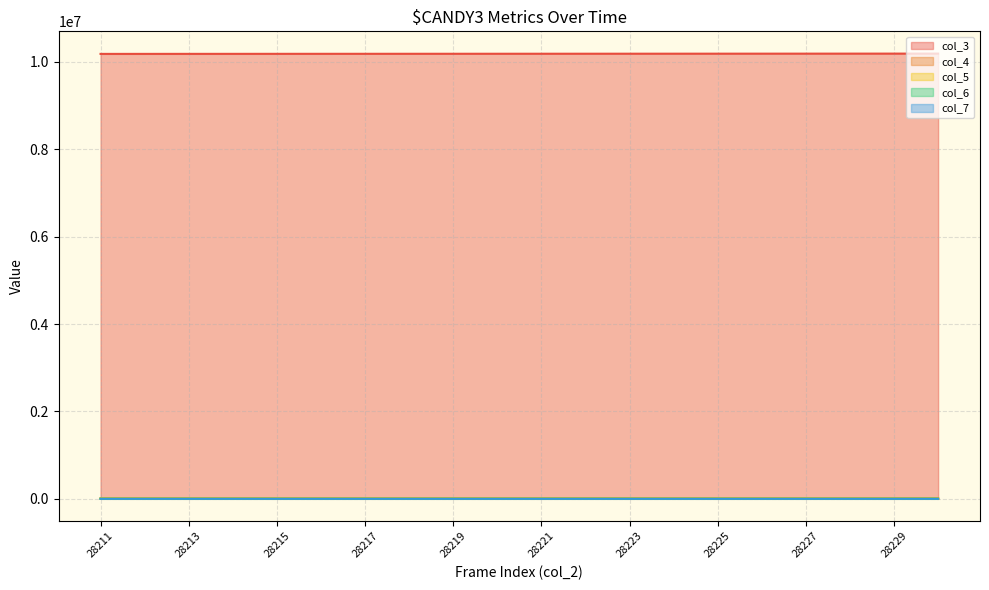

What are all the series names shown in the legend?

col_3, col_4, col_5, col_6, col_7